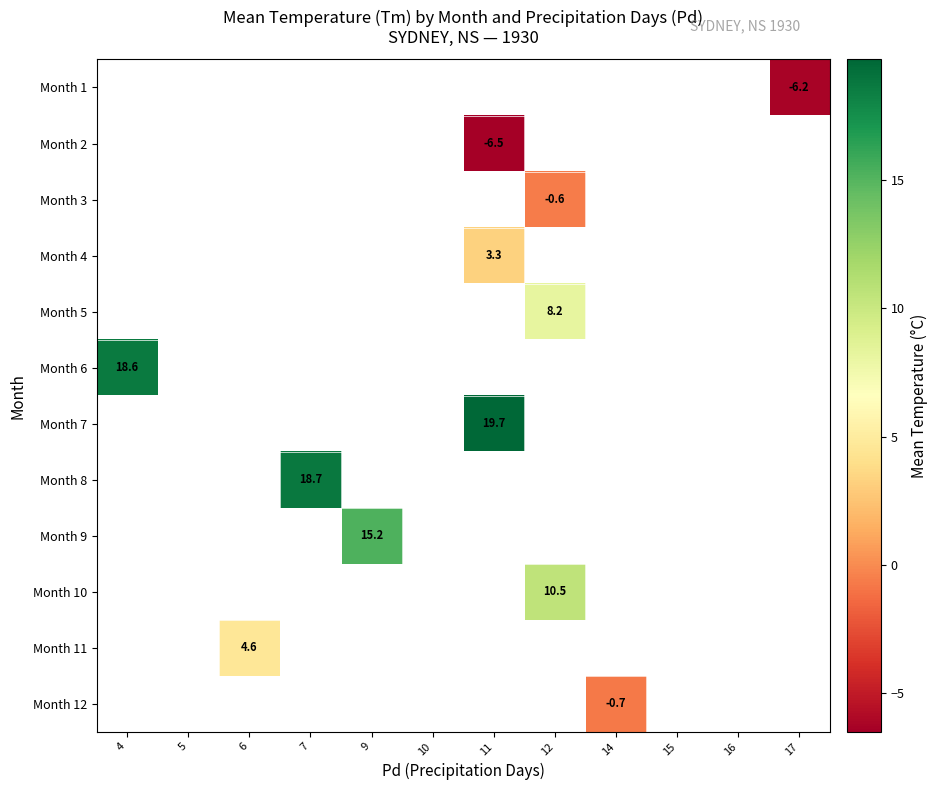

Between 10 and 17, which is larger?

17